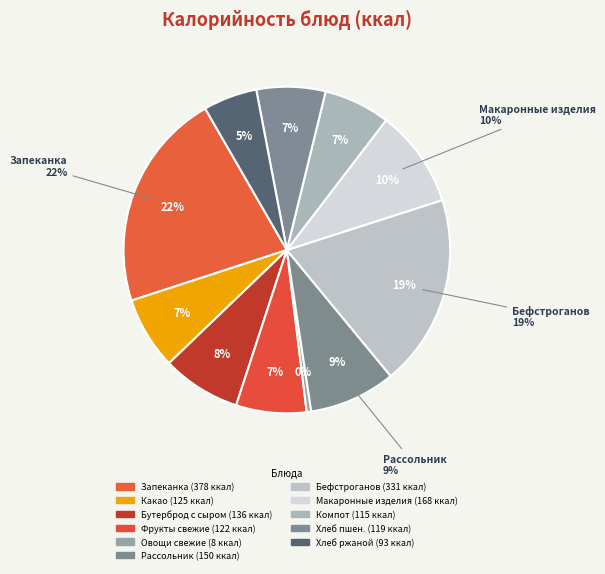

Which slice is the smallest?

Овощи натуральные свежие